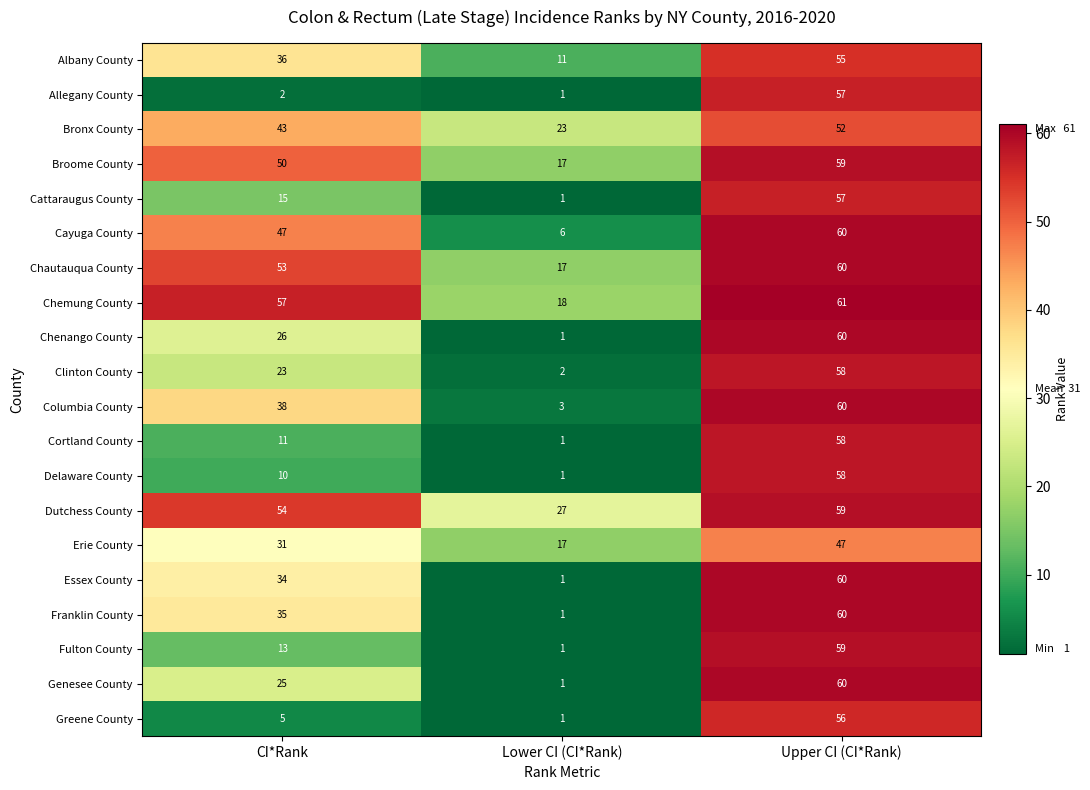

How many data points in Delaware County are less than 10?

1